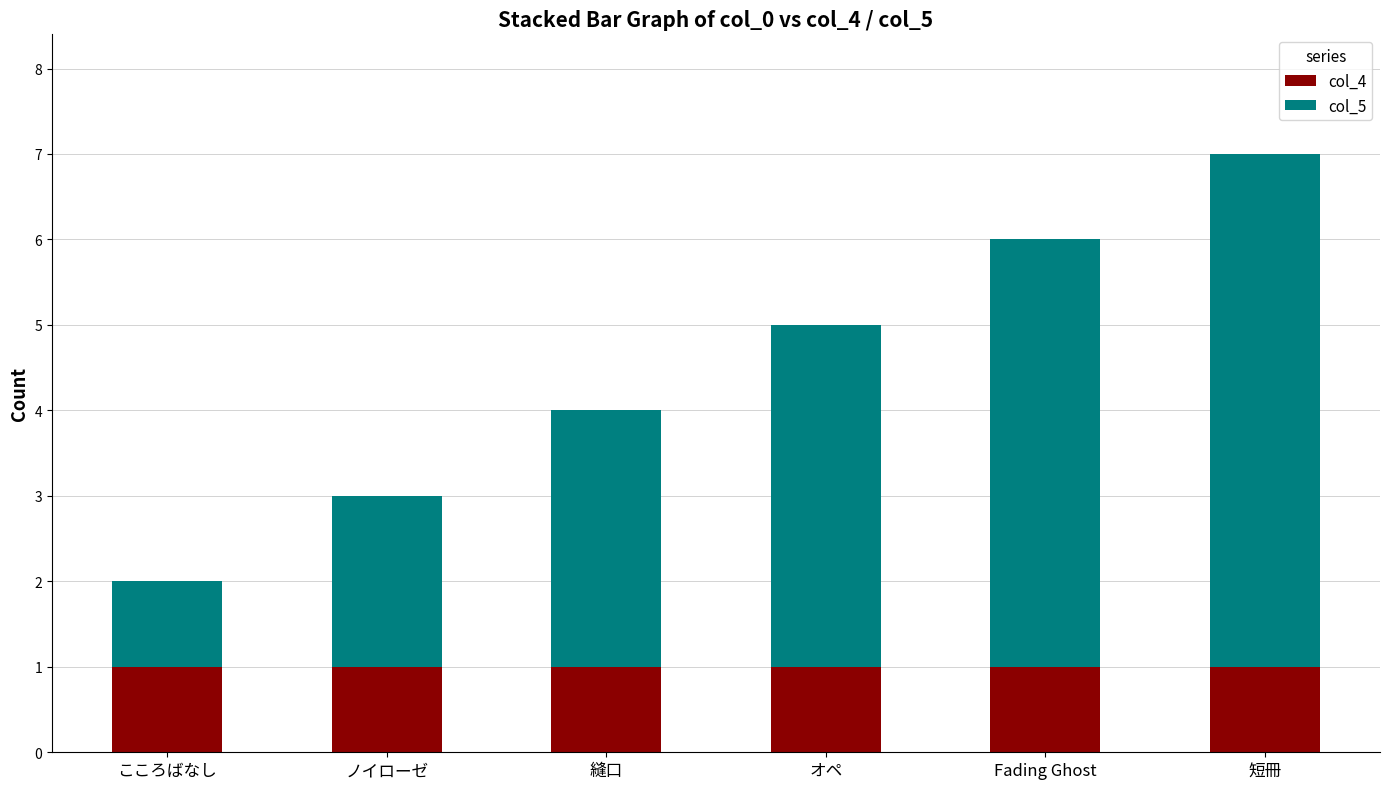

What is the average value of the col_4 series?

1